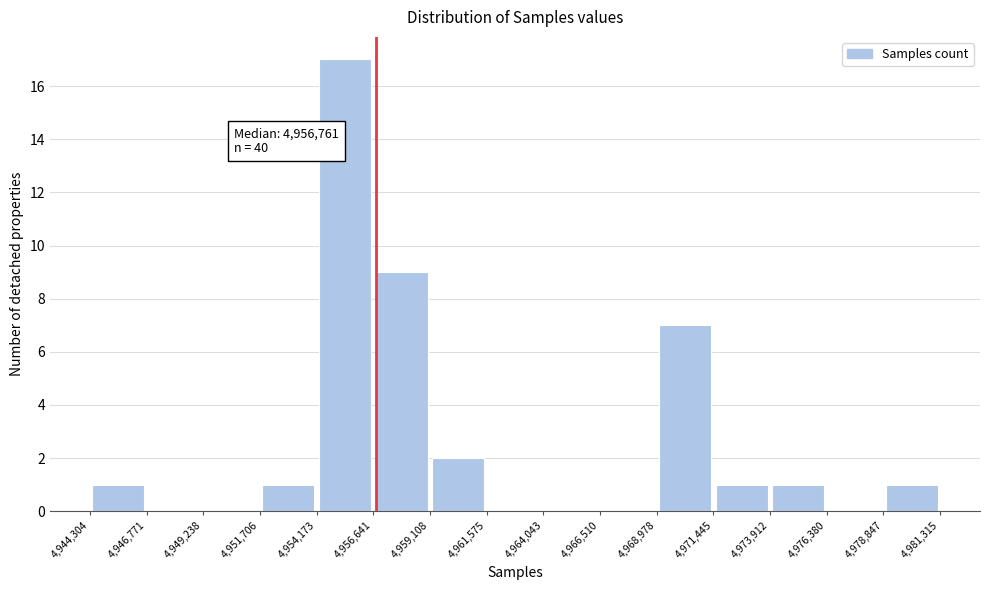

Which range on the x-axis has the tallest bar?

4,954,173 to 4,956,641